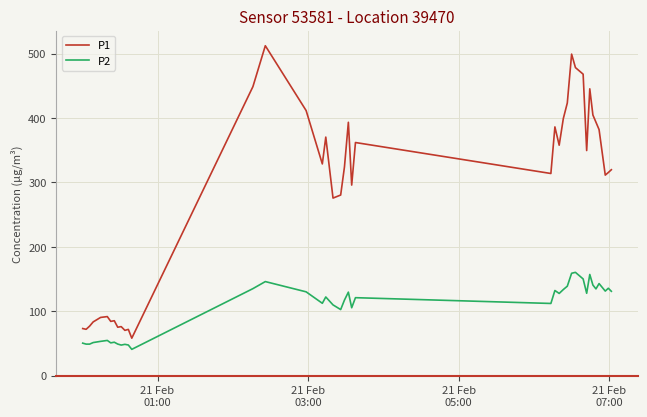

Count the number of data series in this chart.

2